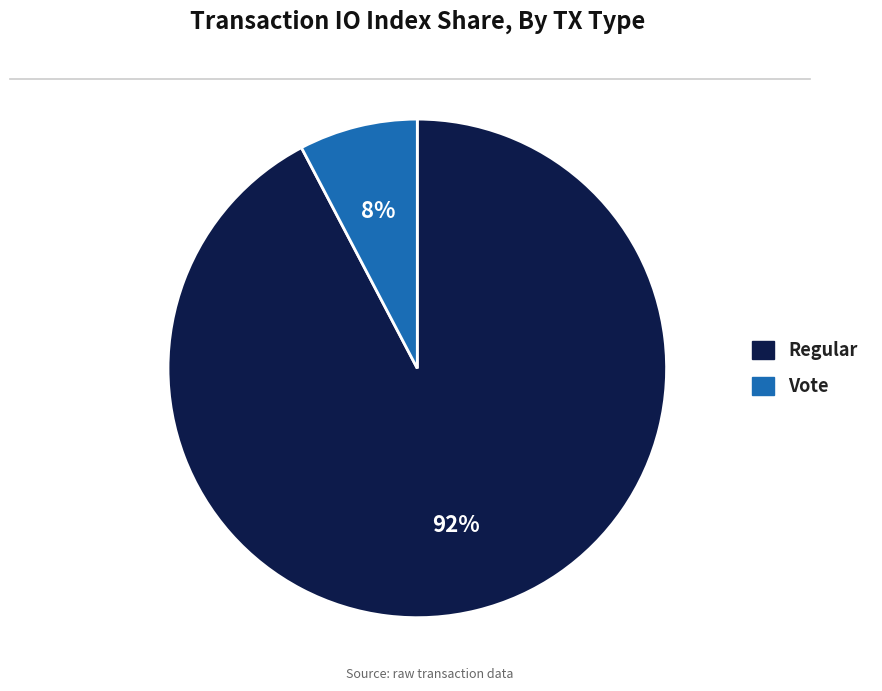

To the nearest percent, what is the average slice percentage?

50%